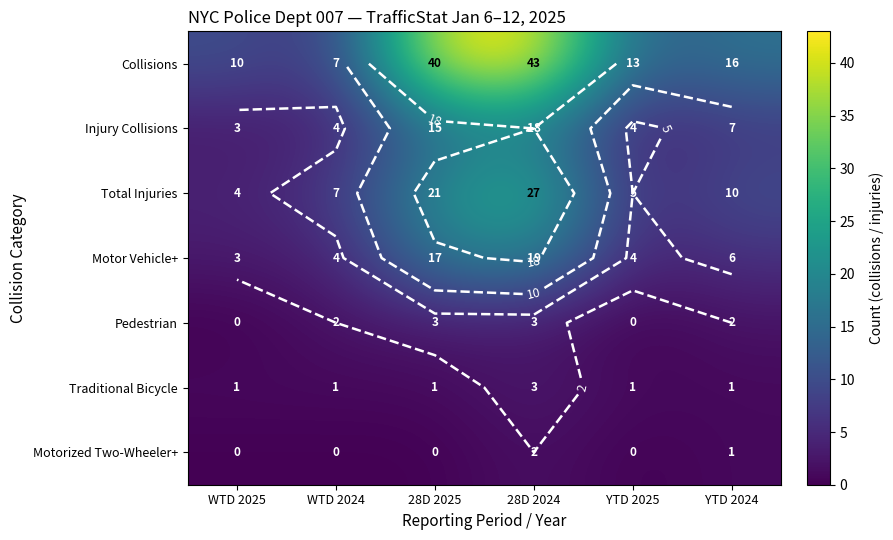

How many values in Motorized Two-Wheeler+ are above zero?

2